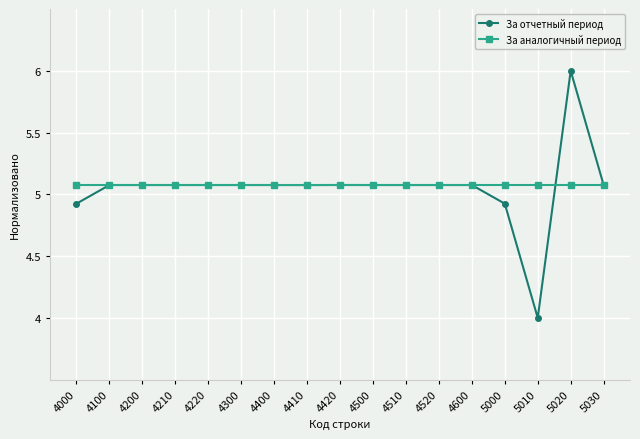

Rank the series by their maximum value, from lowest to highest.

За аналогичный период, За отчетный период